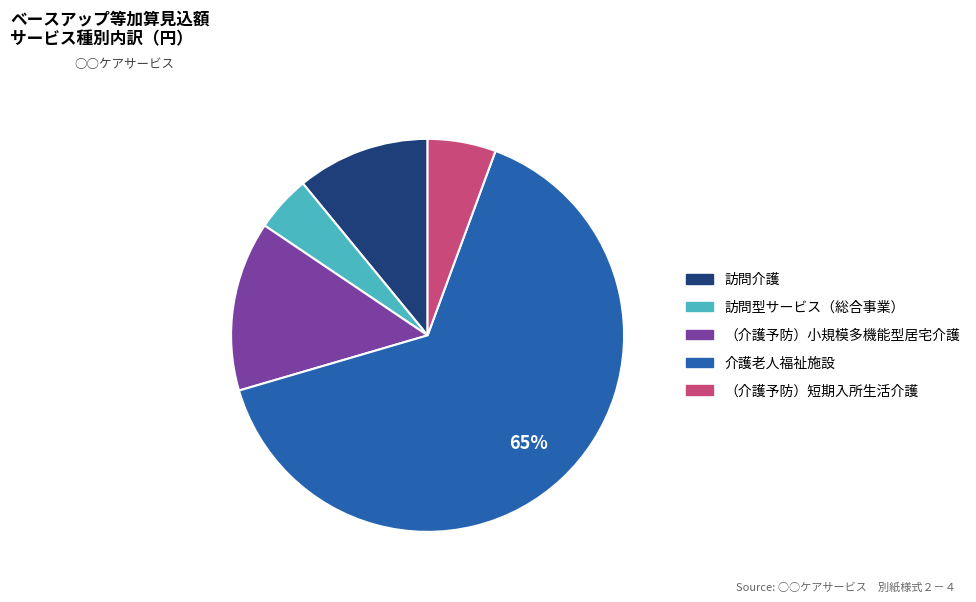

Between 訪問型サービス（総合事業） and （介護予防）小規模多機能型居宅介護, which is larger?

（介護予防）小規模多機能型居宅介護